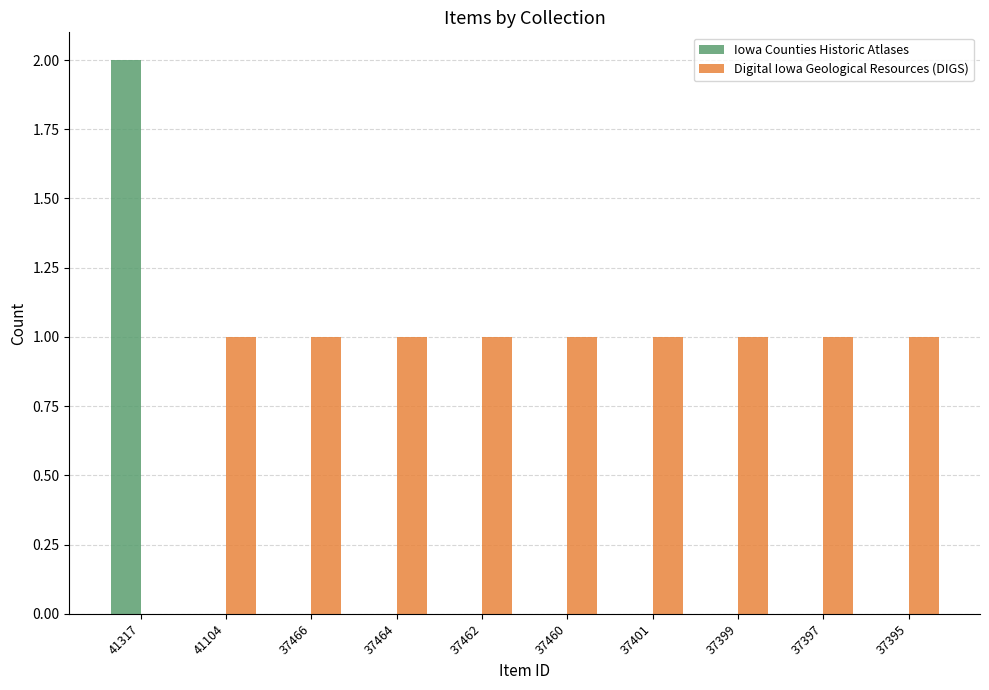

How many distinct data groups are displayed?

2